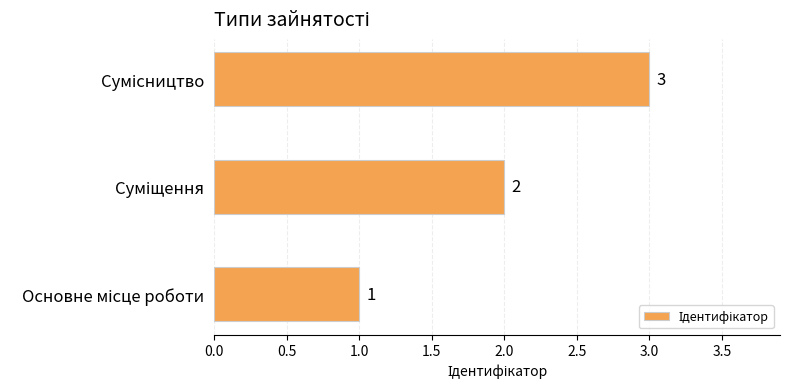

What is the maximum value shown in the chart?

3